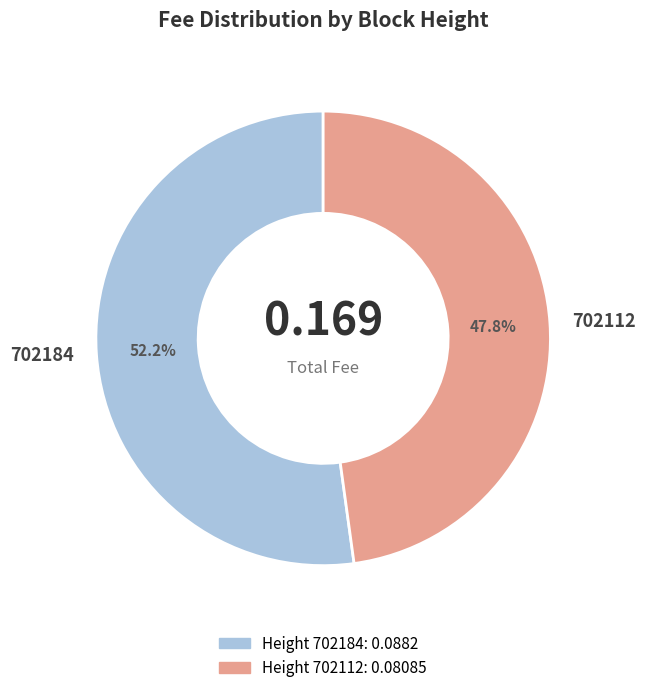

What percentage is NOT represented by 702184?

47.8%